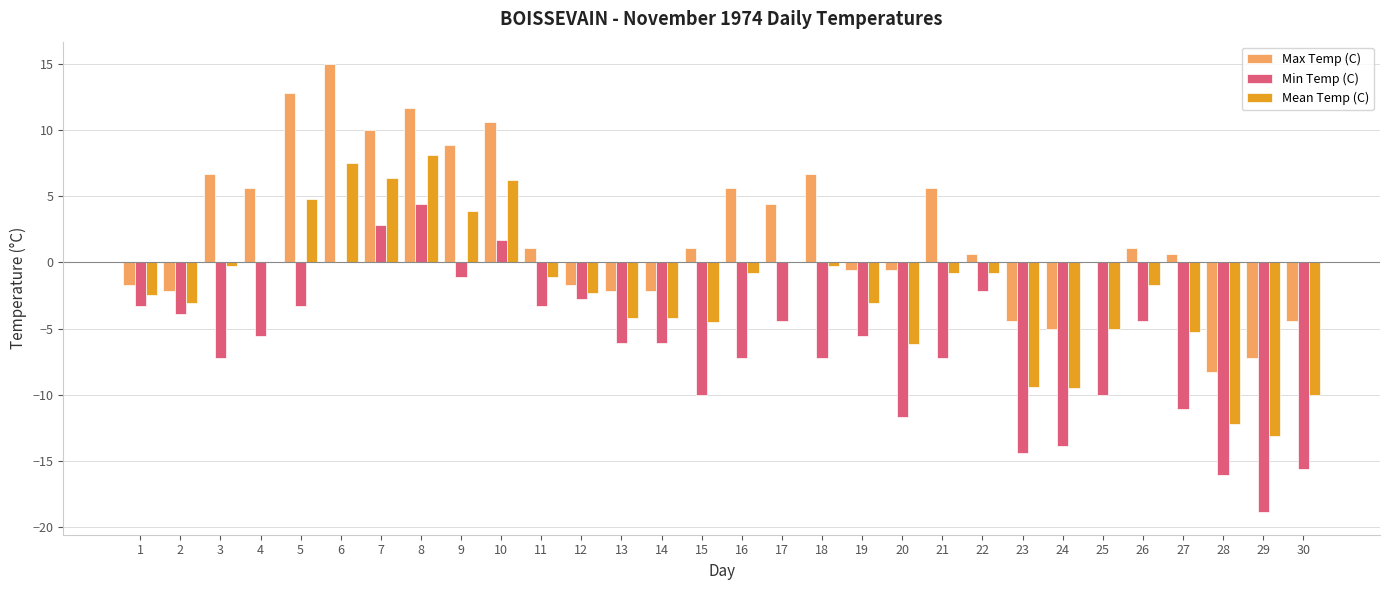

What is the maximum value for Max Temp (C)?

15.0